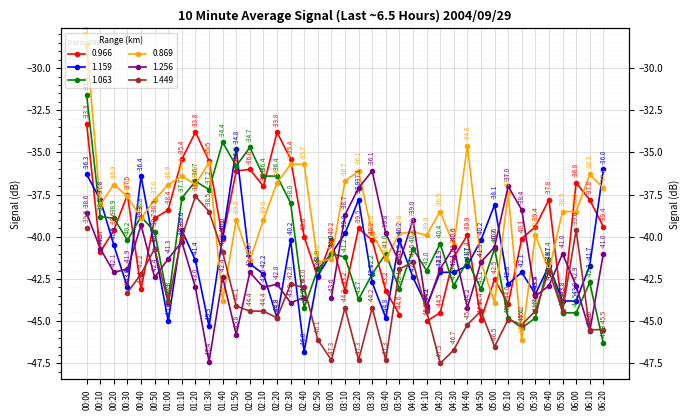

How many intersections are there between 1.063 and 1.159?

14